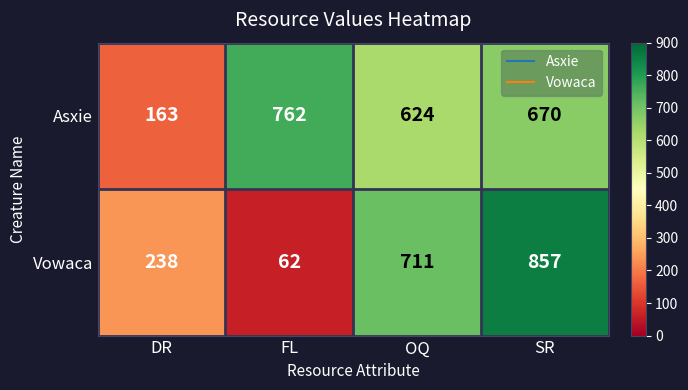

Which series has the largest range (max minus min)?

Vowaca